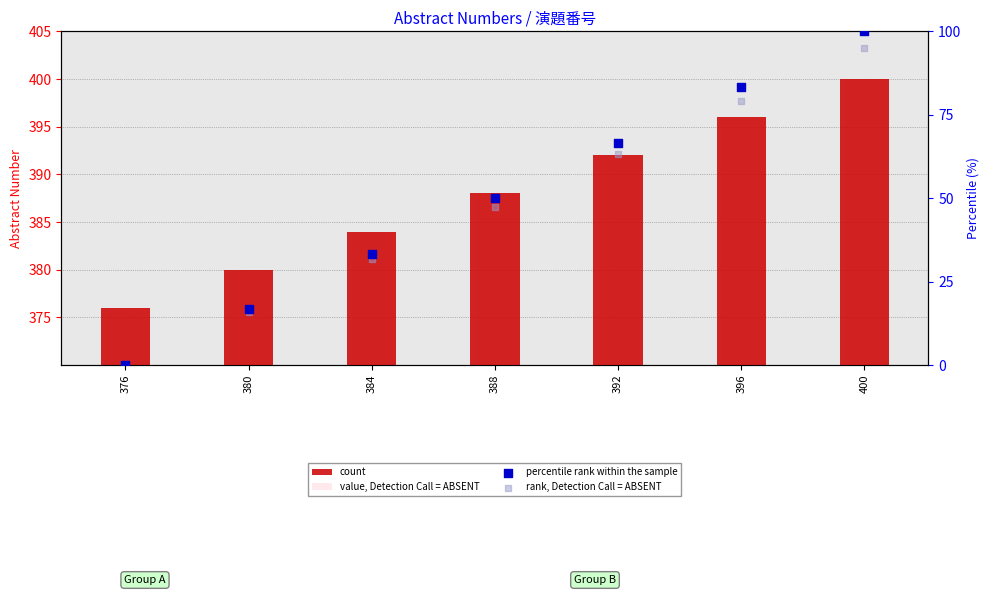

At which category is the sum across all series the highest?

400